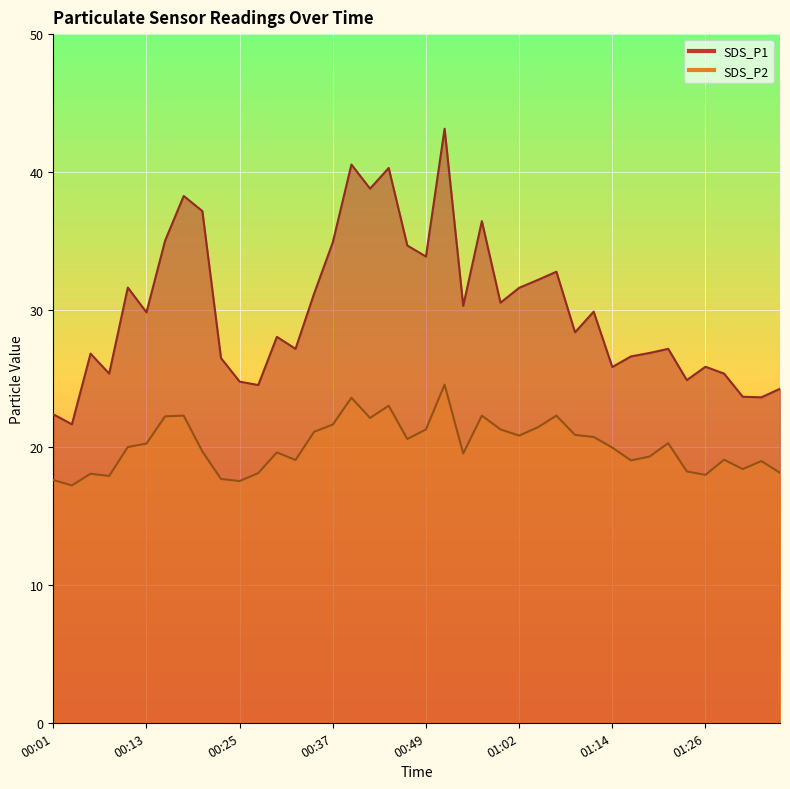

True or false: SDS_P2 and SDS_P1 intersect in this chart.

False